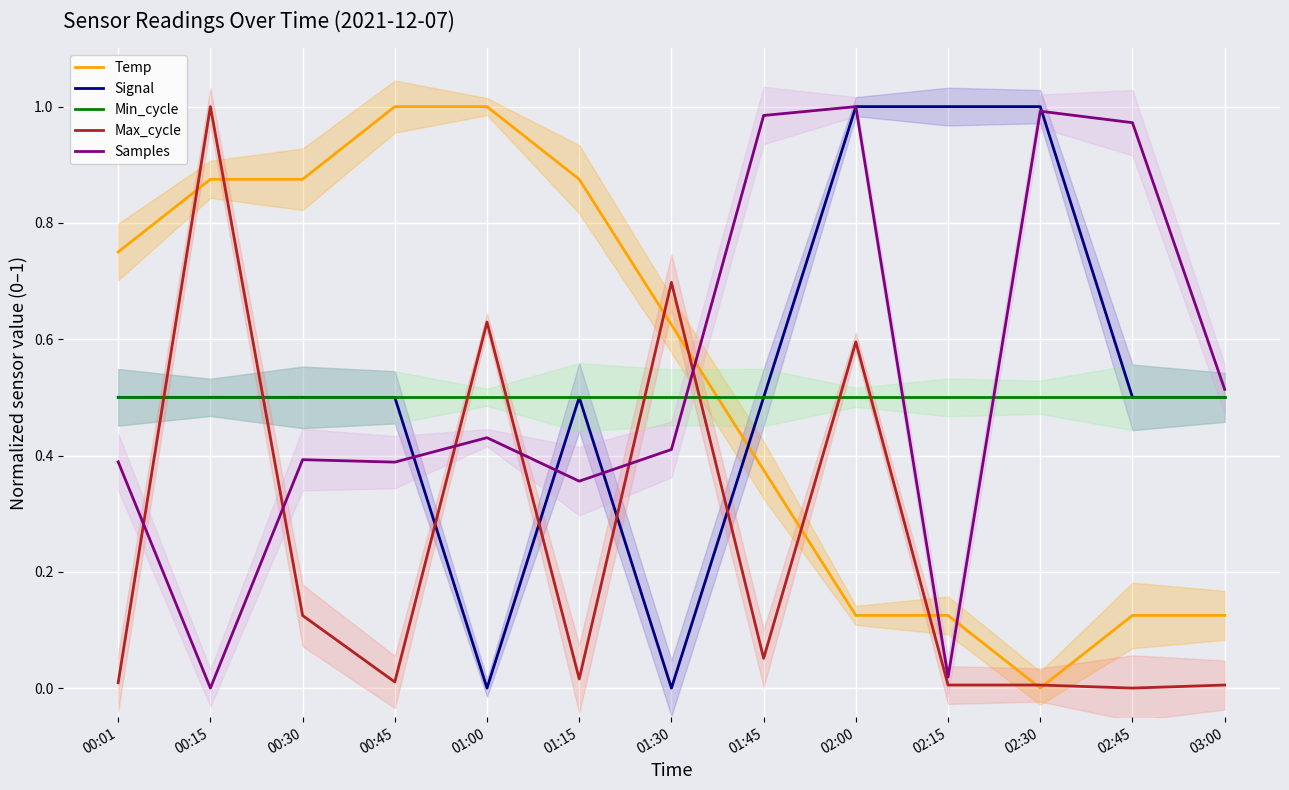

At which category does the chart reach its peak across all series?

00:45